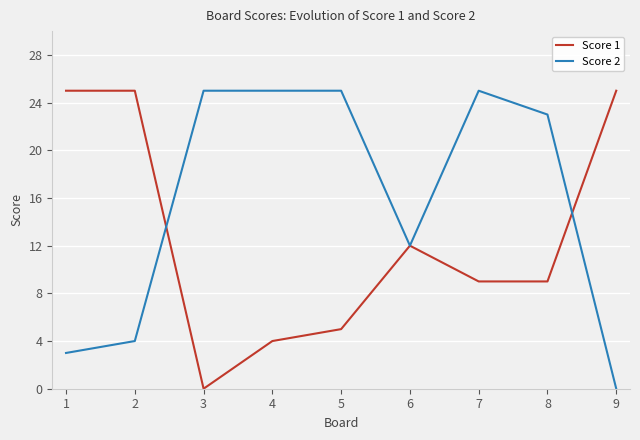

At which label does Score 2 reach its minimum?

9